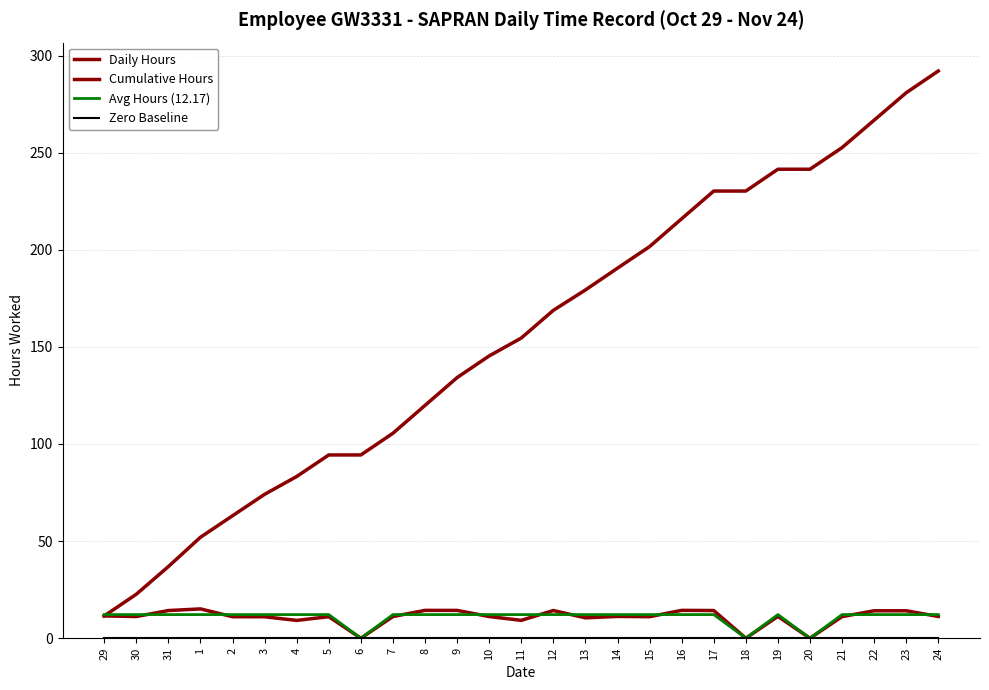

At how many categories does at least one series exceed 100?

18